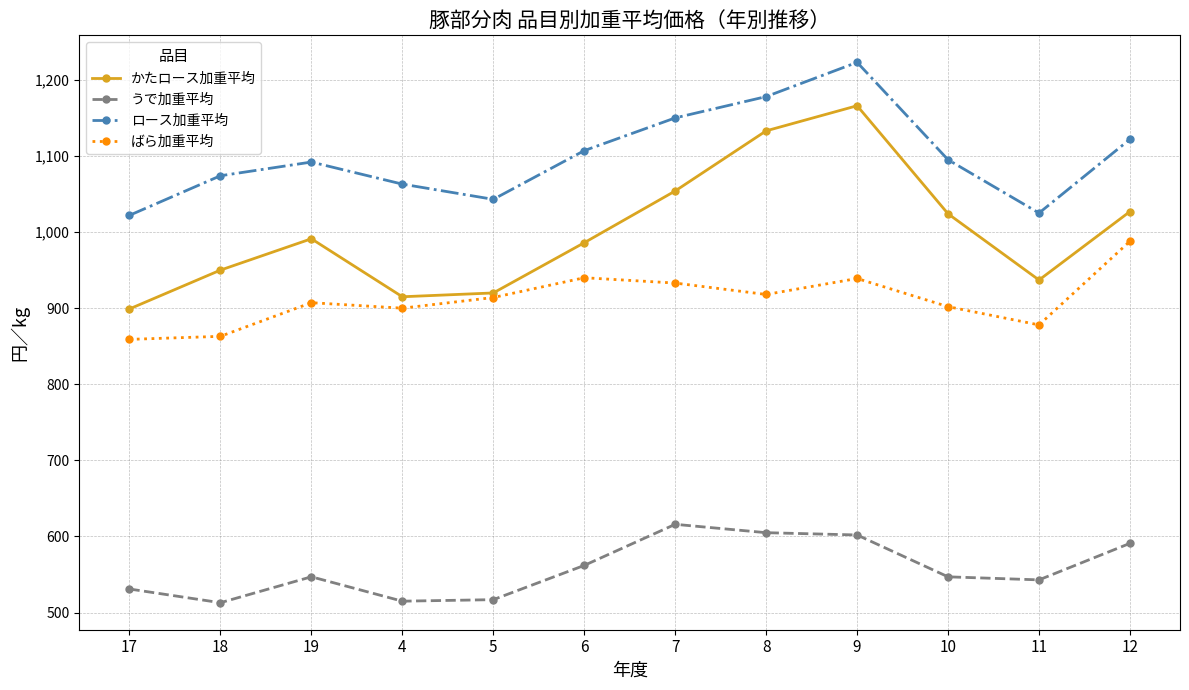

What is the greatest value displayed?

1223.0